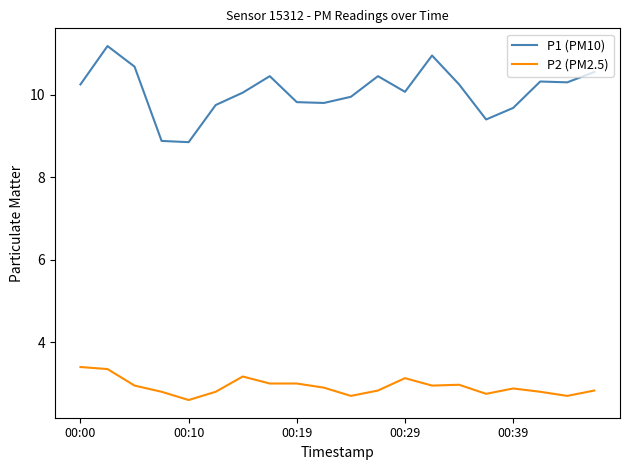

What is the difference between the maximum and minimum values in the P2 (PM2.5) series?

0.8